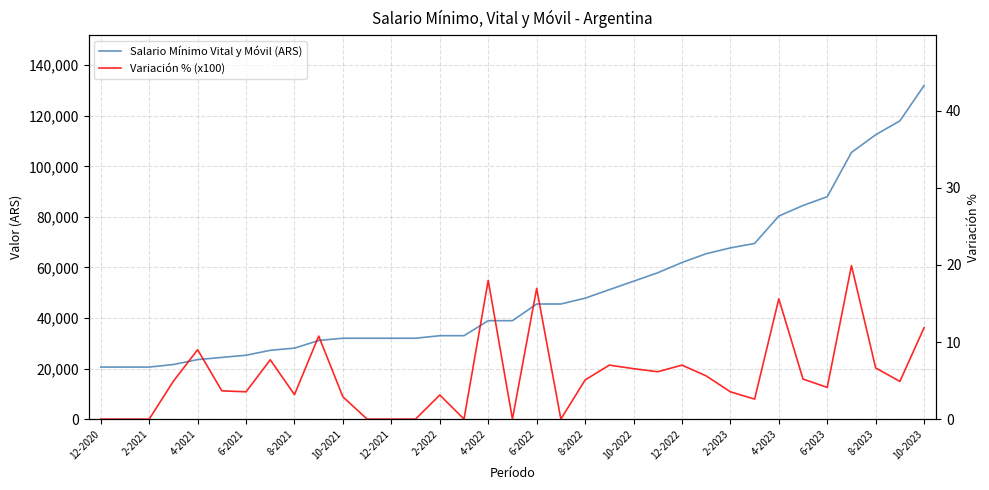

True or false: Salario Mínimo Vital y Móvil (ARS) and Variación % (x100) cross at least once.

False